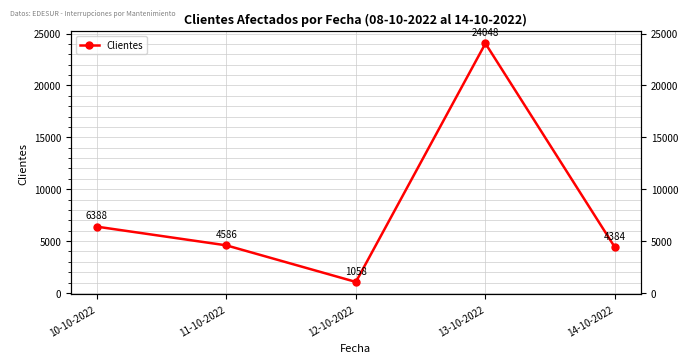

What is the value of the 3rd point from the left?

1058